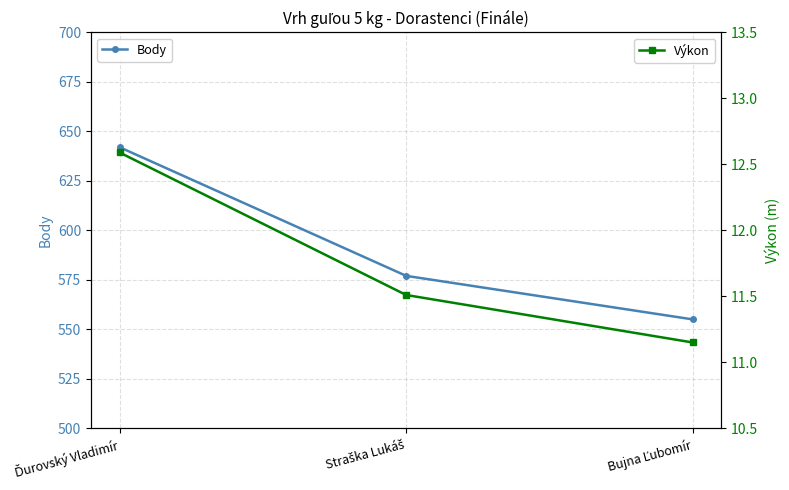

What is the difference between the maximum and minimum values in the Body series?

87